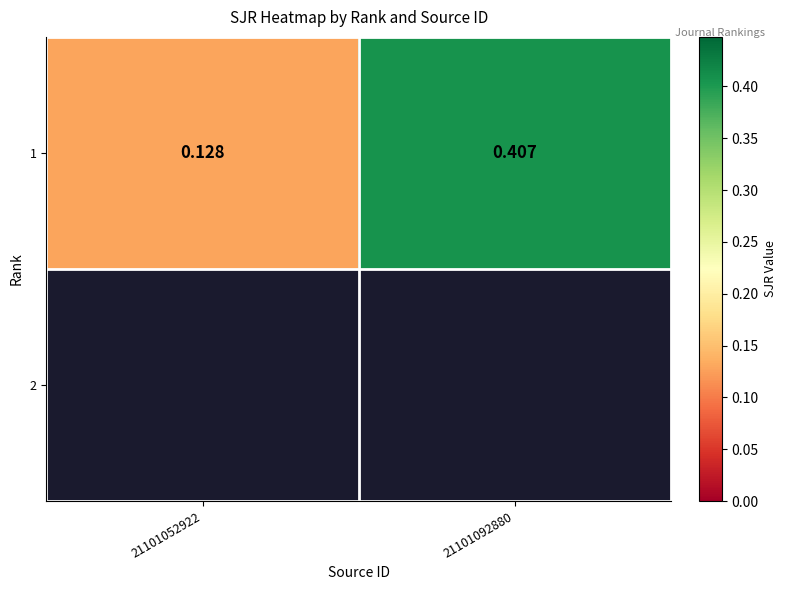

The chart shows a value of 0.2 at 21101052922. True or false?

False